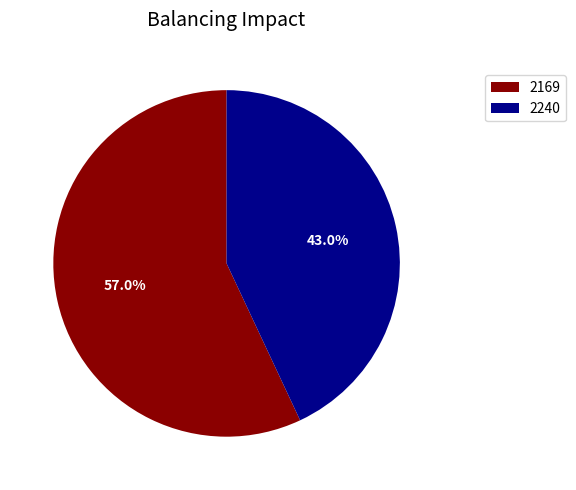

To the nearest percent, what portion does 2169 represent?

57%